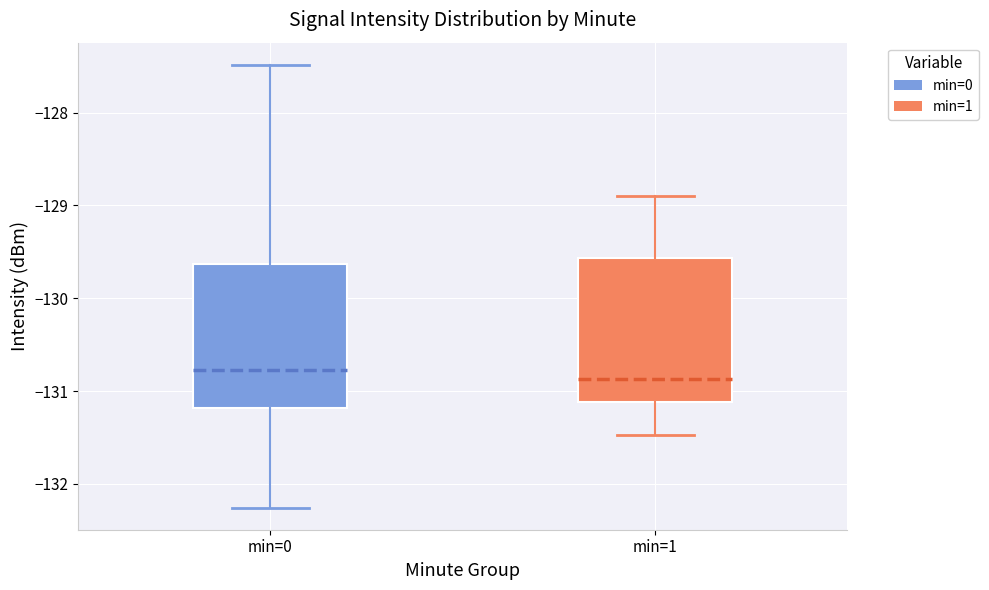

Reading left to right, read every box against the y-axis: the position of its median line, the range the box covers, and the ends of its whiskers. The values are not printed on the chart, so give them approximately, as read against the axis.

min=0: median -130.8, box -131.2 to -129.6, whiskers -132.3 to -127.5
min=1: median -130.9, box -131.1 to -129.6, whiskers -131.5 to -128.9